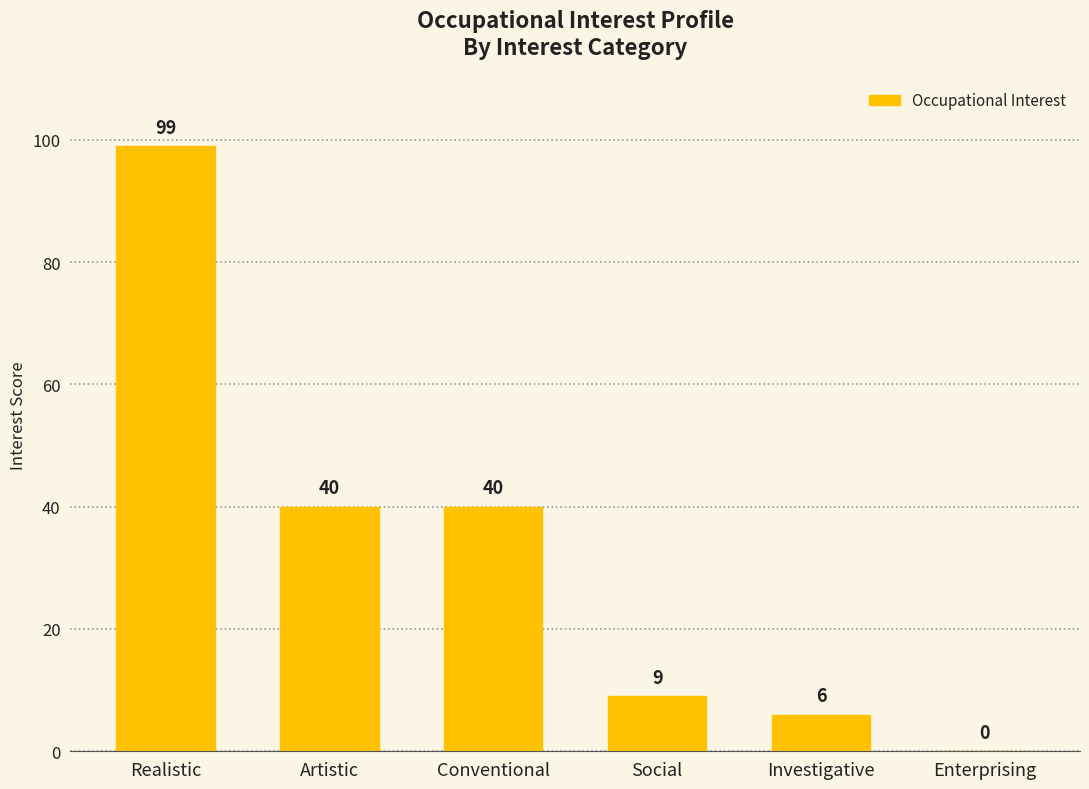

The value at Realistic is 99. True or false?

True